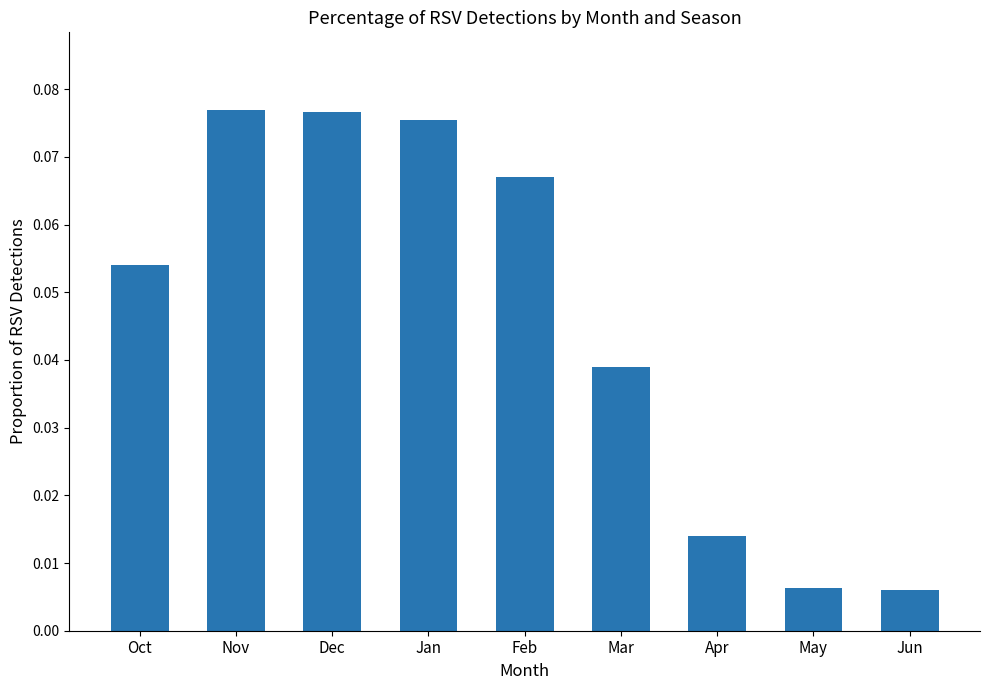

What position from the right is Feb?

5